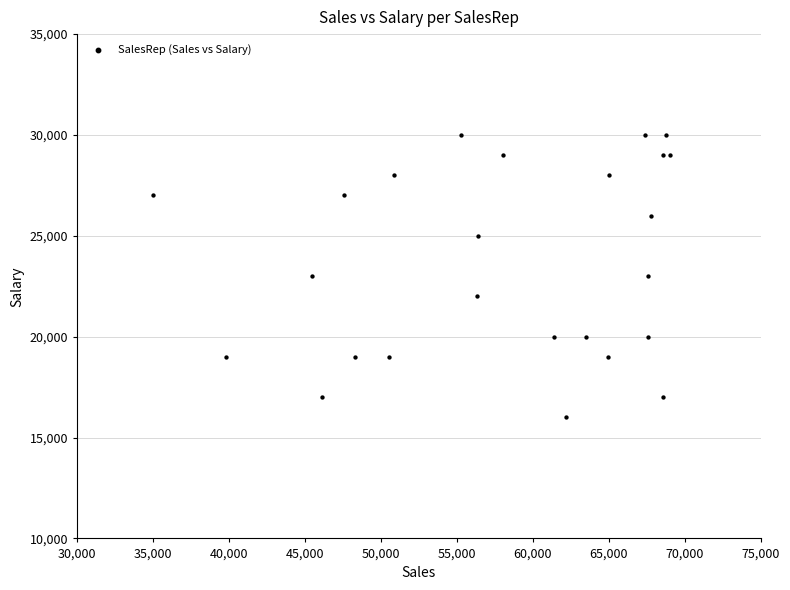

What is the range of Y values (max minus min)?

14000